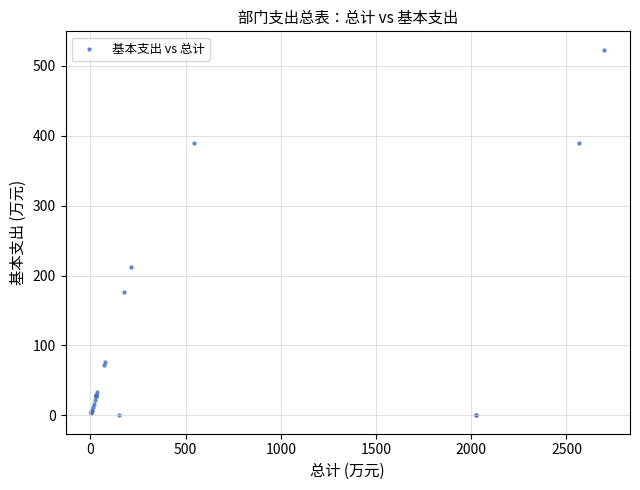

What Y value in the scatter plot is closest to 261?

212.7